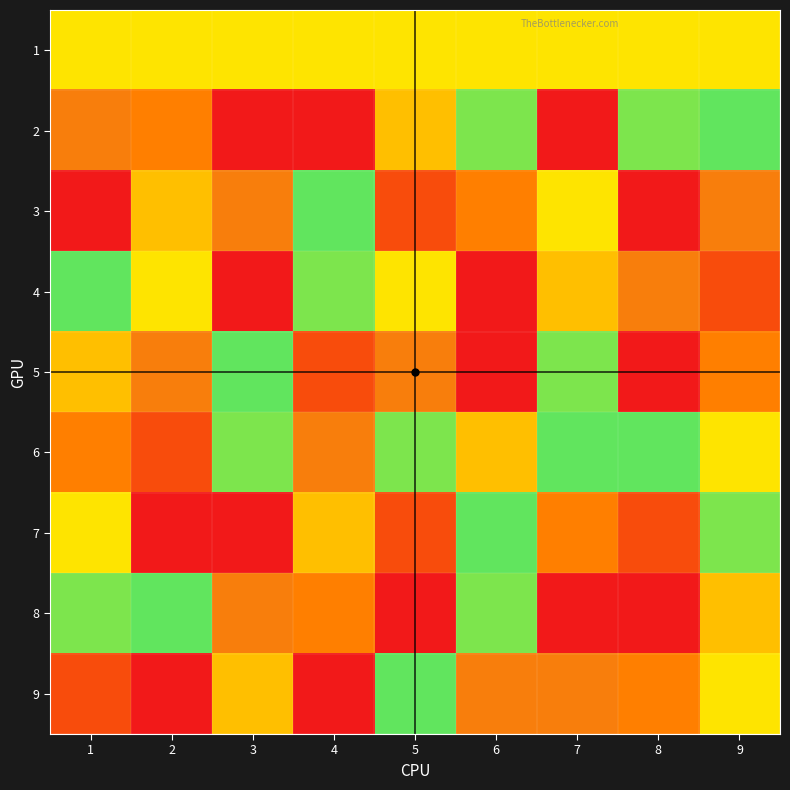

What is the total value across all series at 1?

51